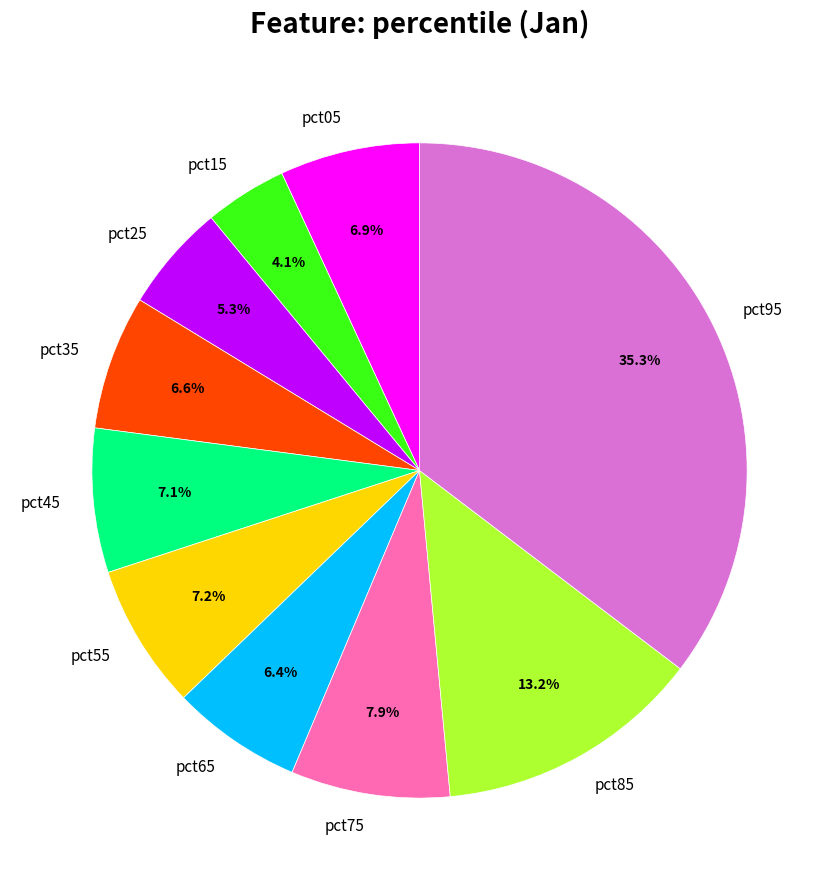

Do pct05 and pct95 together represent more than half of the pie?

No